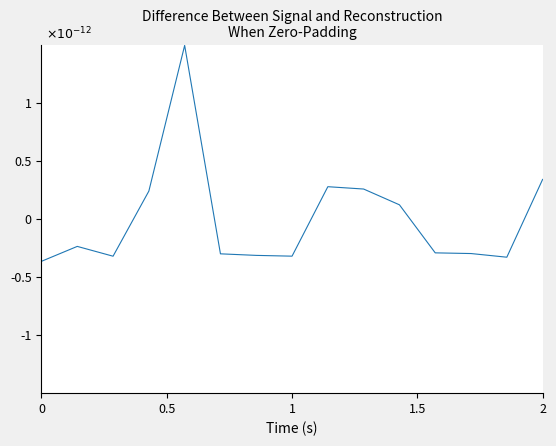

Is this an area chart (filled region under the line)?

No